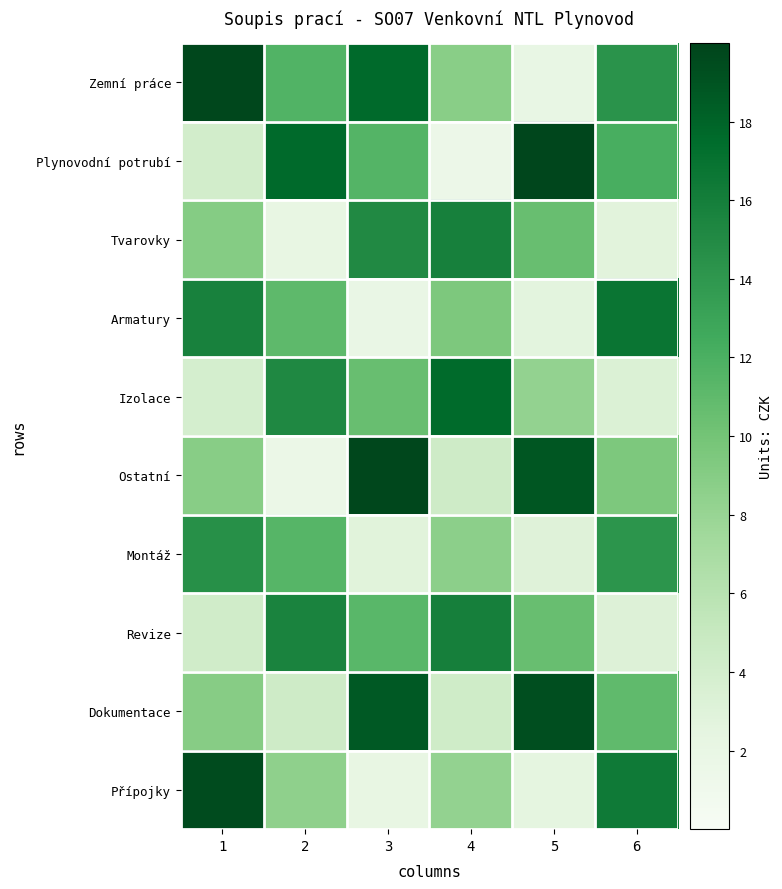

Reading left to right, list all the values displayed in this chart.

Zemní práce: 1=19.7	2=11.7	3=17.6	4=8.8	5=2.0	6=14.3
Plynovodní potrubí: 1=4.1	2=17.6	3=11.5	4=1.6	5=19.8	6=12.2
Tvarovky: 1=9.1	2=2.0	3=15.1	4=15.8	5=10.6	6=2.8
Armatury: 1=15.7	2=11.1	3=1.9	4=9.5	5=2.6	6=16.7
Izolace: 1=3.9	2=15.2	3=10.6	4=17.6	5=8.2	6=3.3
Ostatní: 1=8.9	2=1.7	3=19.7	4=4.4	5=18.9	6=9.5
Montáž: 1=14.6	2=11.4	3=2.8	4=8.6	5=3.0	6=14.2
Revize: 1=4.2	2=15.6	3=11.3	4=15.9	5=10.6	6=3.1
Dokumentace: 1=8.9	2=4.4	3=18.7	4=4.3	5=19.4	6=11.0
Přípojky: 1=19.5	2=8.4	3=2.1	4=8.2	5=2.5	6=16.3